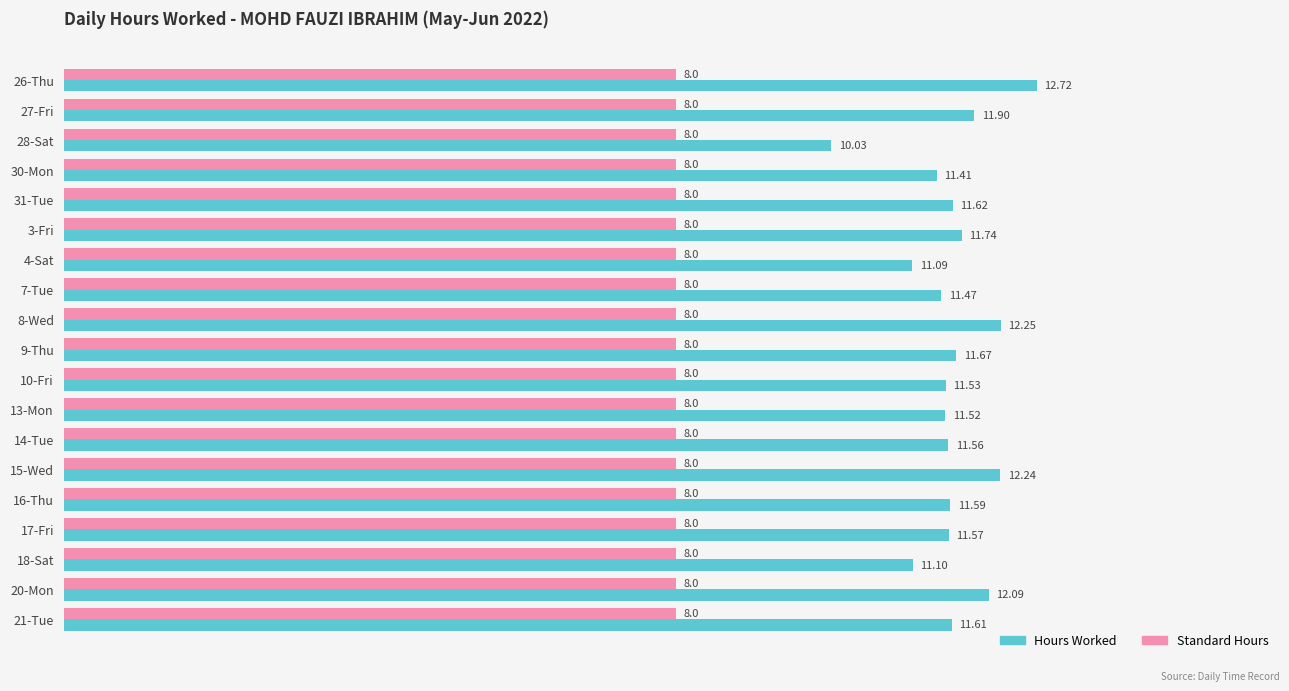

What is the highest value of the Standard Hours series?

8.0